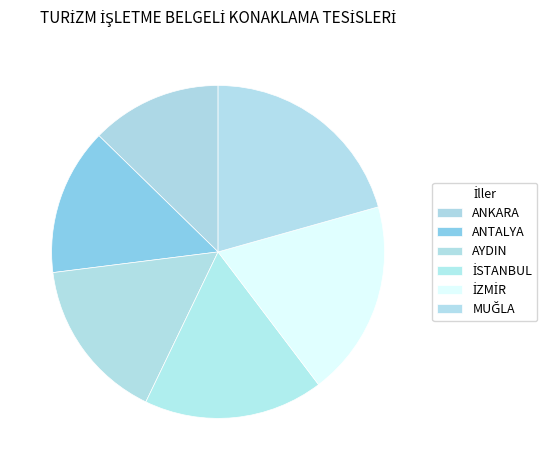

Does ANKARA represent more than half of the total?

No